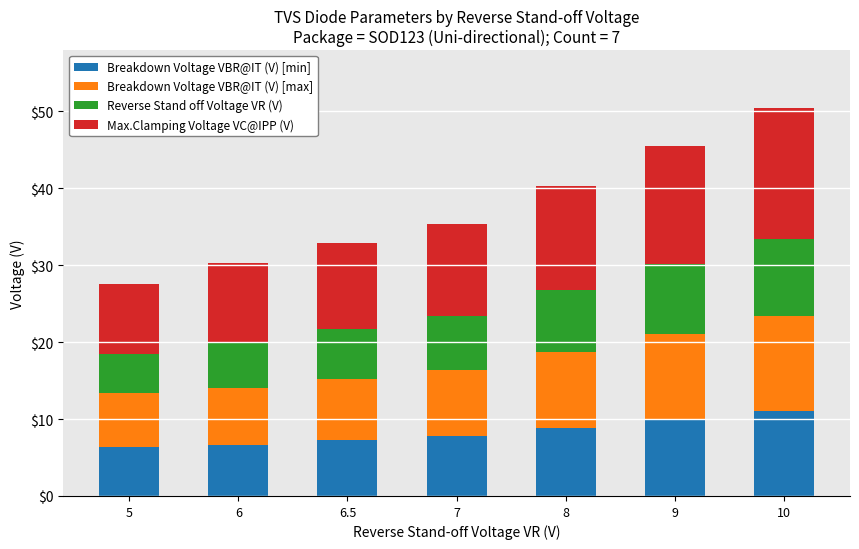

What is the highest value of the Breakdown Voltage VBR@IT (V) [min] series?

11.1